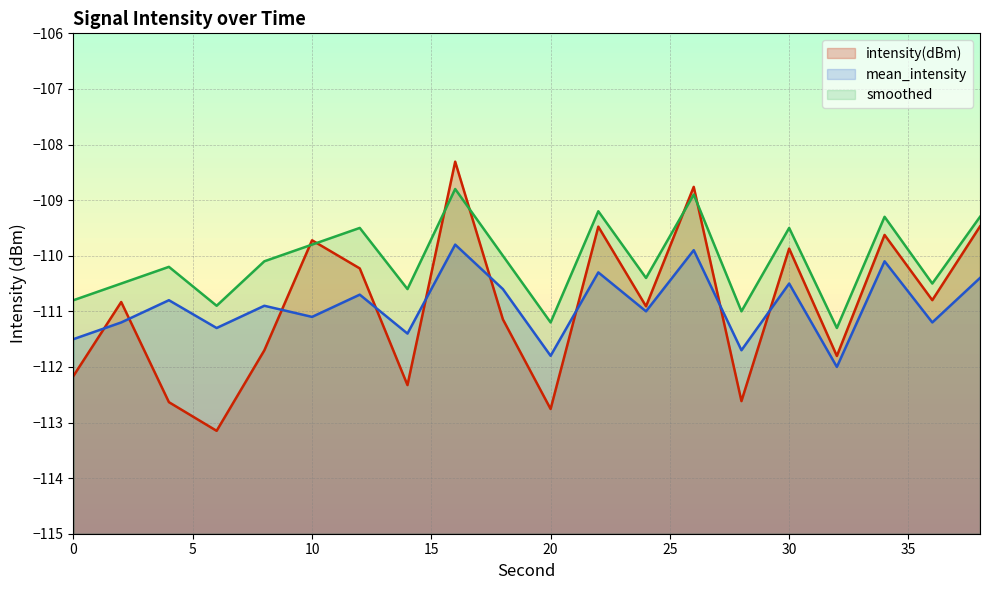

What is the total value across all series at 6?

-335.3